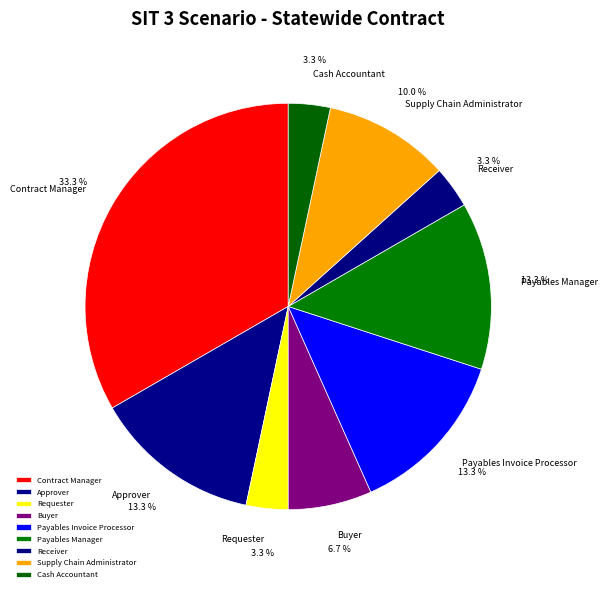

How many slices are in this pie chart?

9